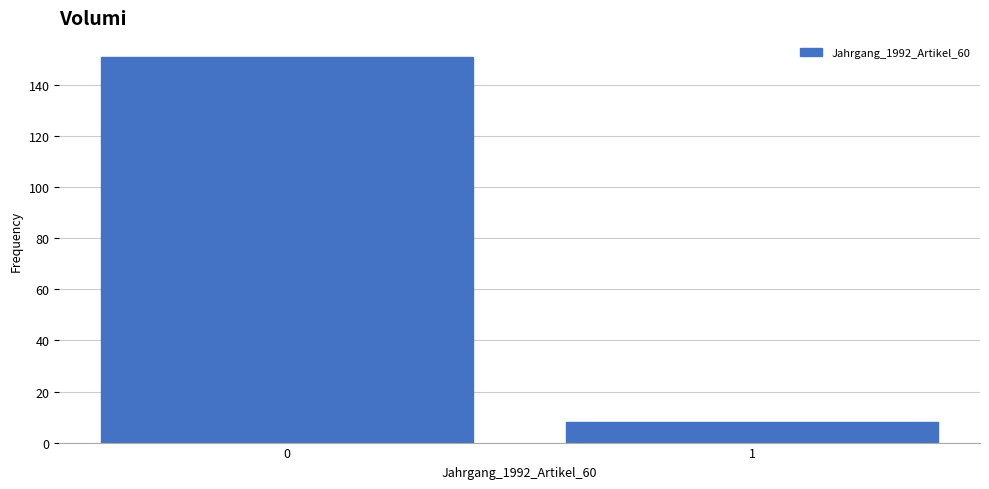

Reading left to right, list all the values displayed in this chart.

151	8